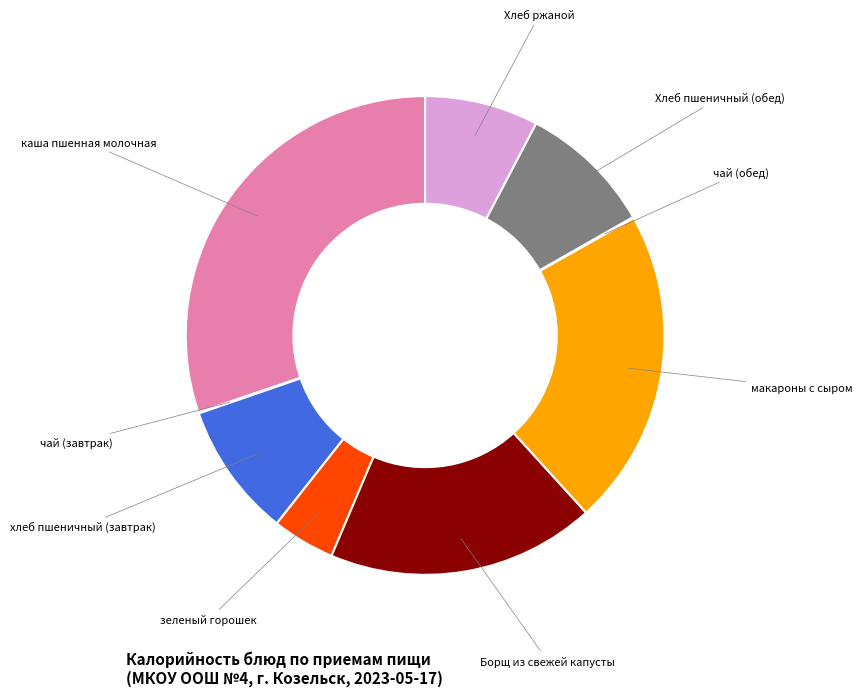

Is there any slice that represents more than half of the pie?

No